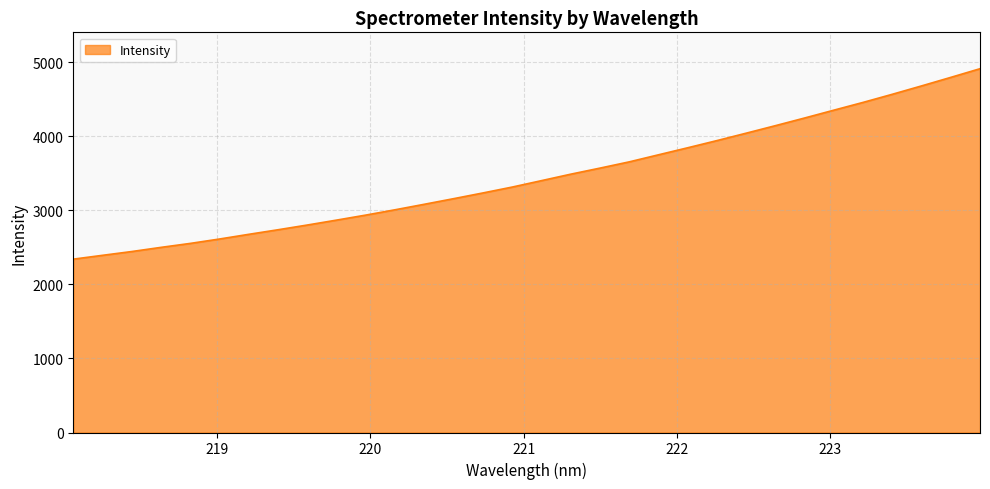

What is the greatest value displayed?

4915.4